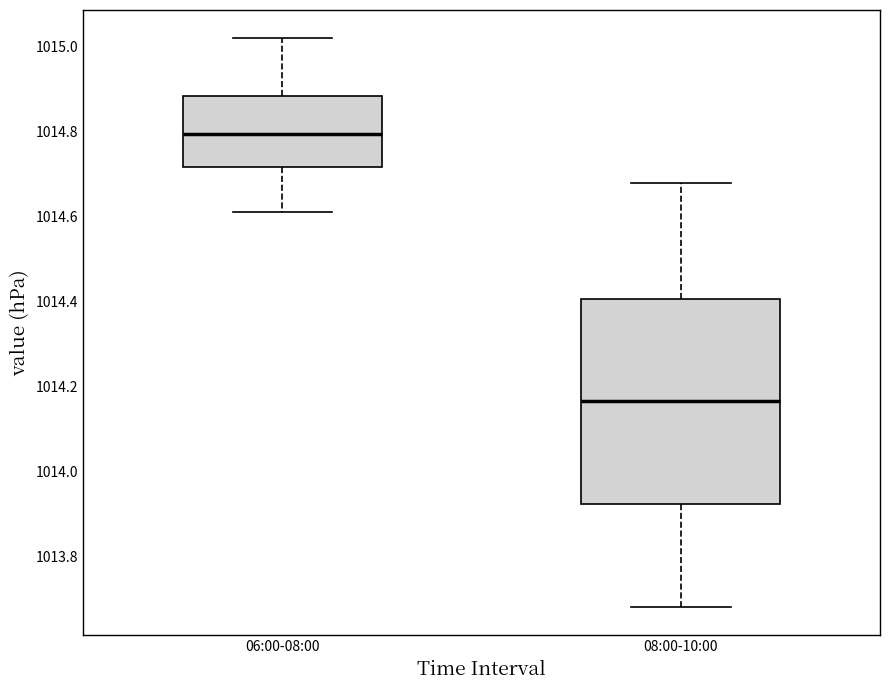

Where is the upper edge of the box for 06:00-08:00 on the y-axis? The values are not printed on the chart, so give them approximately, as read against the axis.

1014.88